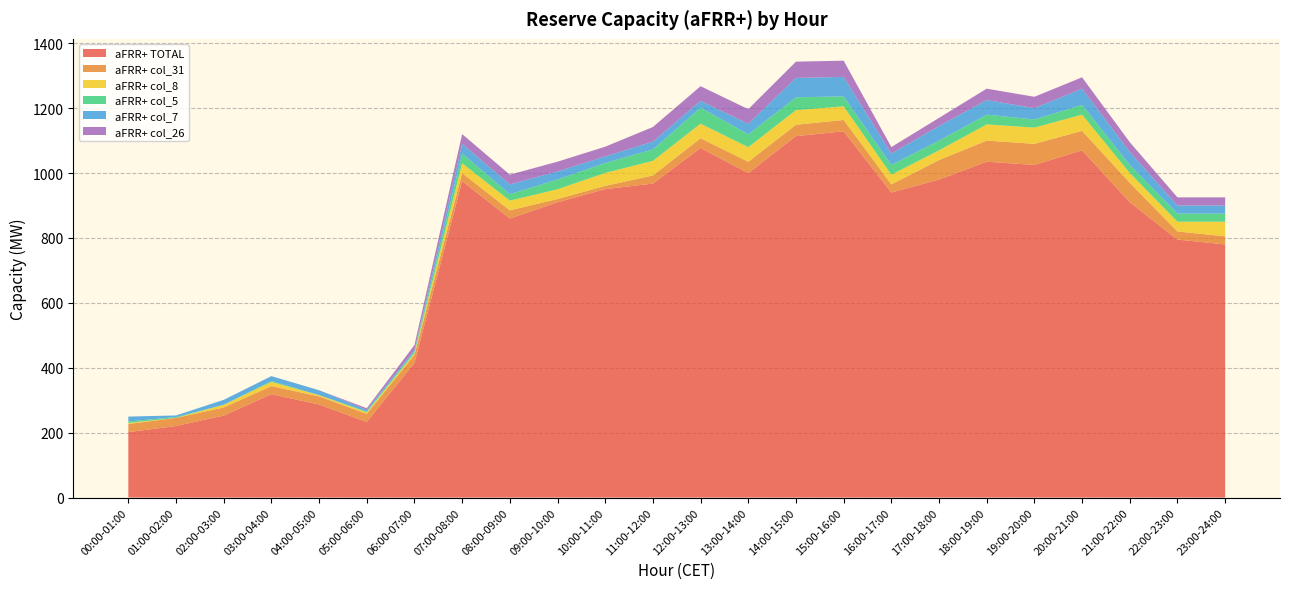

Reading right to left, what are all the values shown in this chart?

aFRR+ TOTAL: 780.0	795.0	910.0	1070.0	1025.0	1035.0	980.0	940.0	1128.5	1113.8	999.7	1077.2	967.5	950.4	910.0	860.0	975.0	415.0	232.9	286.7	318.6	252.7	220.5	201.8
aFRR+ col_31: 25.0	25.0	60.0	60.0	65.0	65.0	60.0	25.0	35.0	35.0	35.0	30.0	25.0	10.0	10.0	25.0	25.0	25.0	25.0	25.0	25.0	25.0	25.0	25.0
aFRR+ col_8: 45.0	30.0	30.0	50.0	50.0	50.0	30.0	30.0	42.0	45.0	45.0	45.0	45.0	40.0	30.0	30.0	30.0	5.0	5.0	4.0	12.7	8.4	0.0	3.2
aFRR+ col_5: 25.0	25.0	25.0	30.0	25.0	30.0	30.0	30.0	30.7	39.5	39.6	49.2	35.3	30.6	30.0	20.0	30.0	5.0	2.5	0.0	3.0	0.0	2.6	4.6
aFRR+ col_7: 25.0	25.0	40.0	50.0	35.0	45.0	45.0	35.0	60.0	59.9	32.5	21.1	24.0	20.2	25.0	30.0	30.0	5.0	5.0	15.0	15.0	15.0	5.0	15.0
aFRR+ col_26: 25.0	25.0	30.0	35.0	35.0	35.0	25.0	20.0	50.0	50.0	45.0	45.0	45.0	30.0	30.0	30.0	30.0	15.0	5.0	0.0	0.0	0.0	0.0	0.0